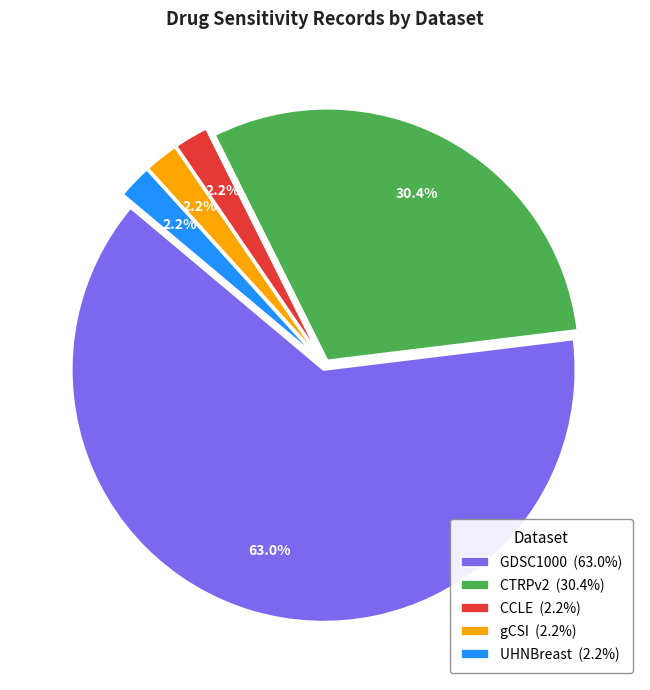

The GDSC1000 slice represents 63% of the pie. True or false?

True